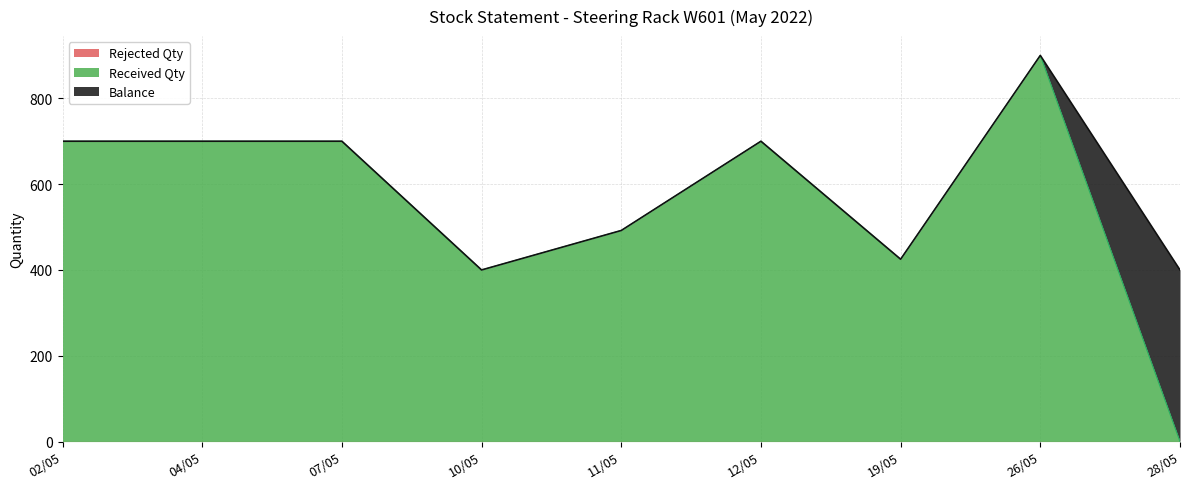

True or false: Received Qty and Sent Qty cross at least once.

False